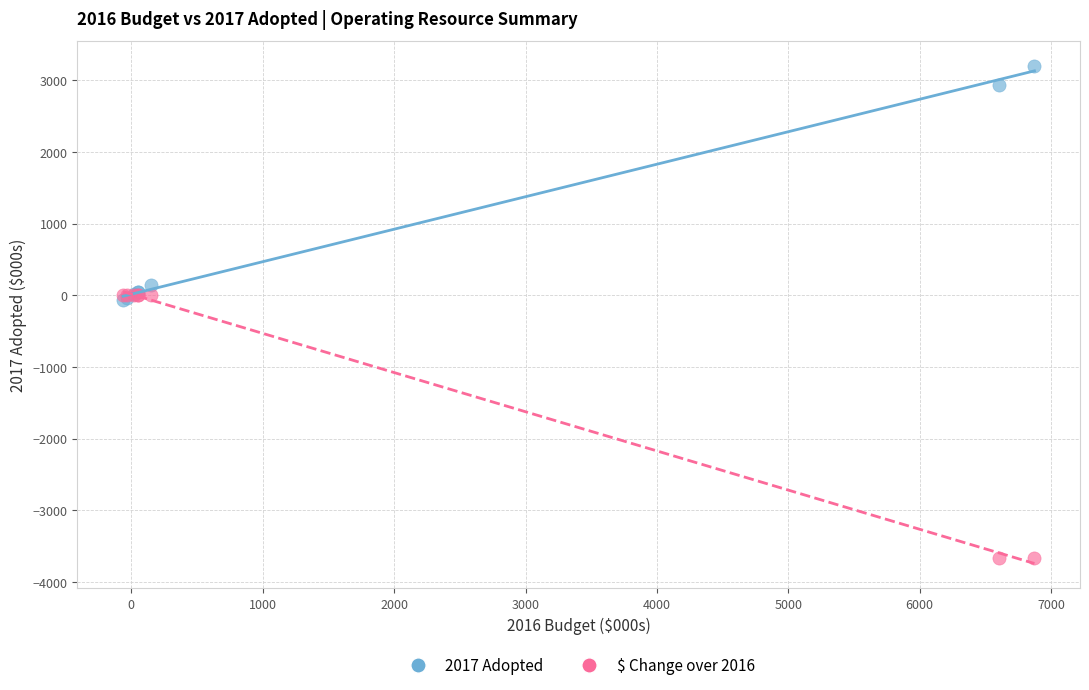

What are all the series names shown in the legend?

2017 Adopted, $ Change over 2016